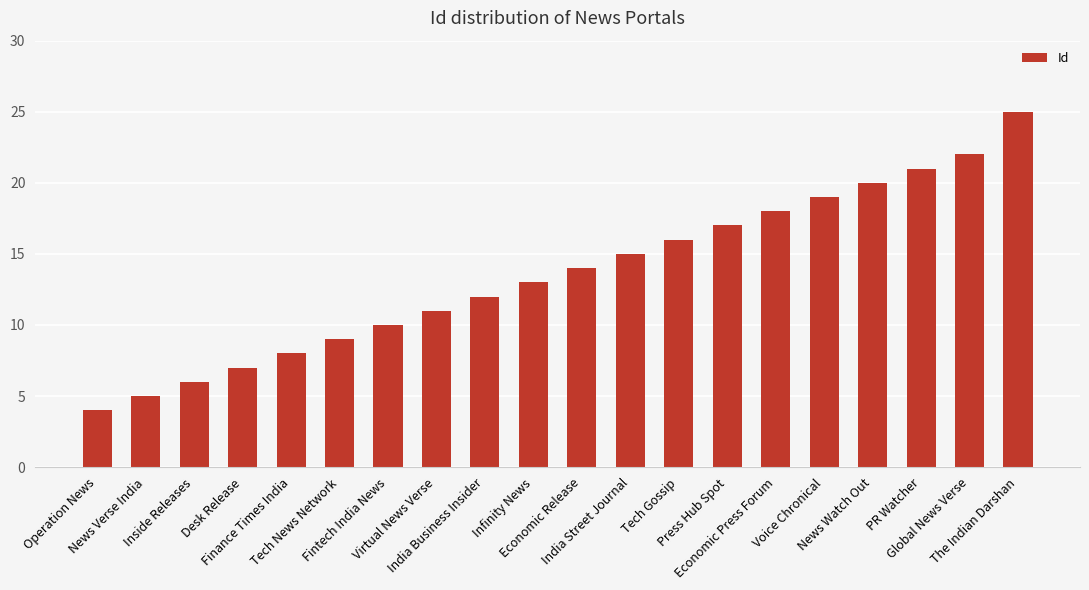

Reading right to left, what are all the values shown in this chart?

The Indian Darshan=25	Global News Verse=22	PR Watcher=21	News Watch Out=20	Voice Chronical=19	Economic Press Forum=18	Press Hub Spot=17	Tech Gossip=16	India Street Journal=15	Economic Release=14	Infinity News=13	India Business Insider=12	Virtual News Verse=11	Fintech India News=10	Tech News Network=9	Finance Times India=8	Desk Release=7	Inside Releases=6	News Verse India=5	Operation News=4